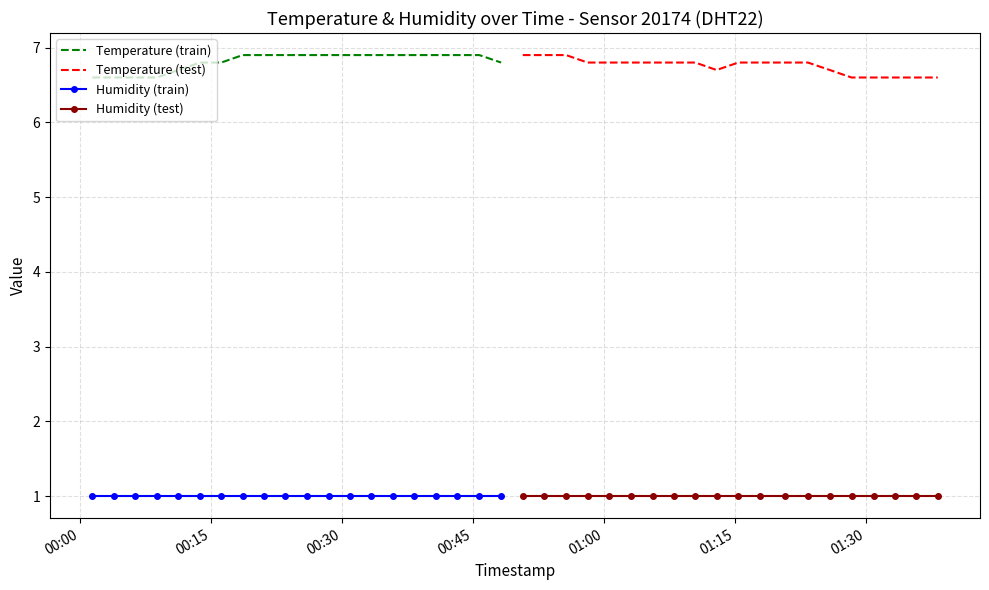

True or false: Temperature (train) and Humidity (train) cross at least once.

False